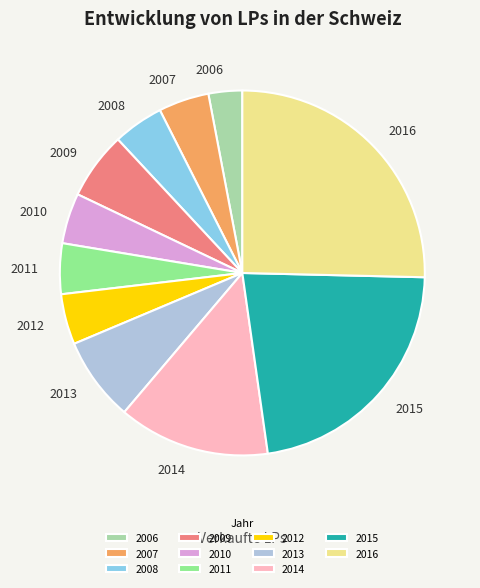

Which slice is the largest?

2016